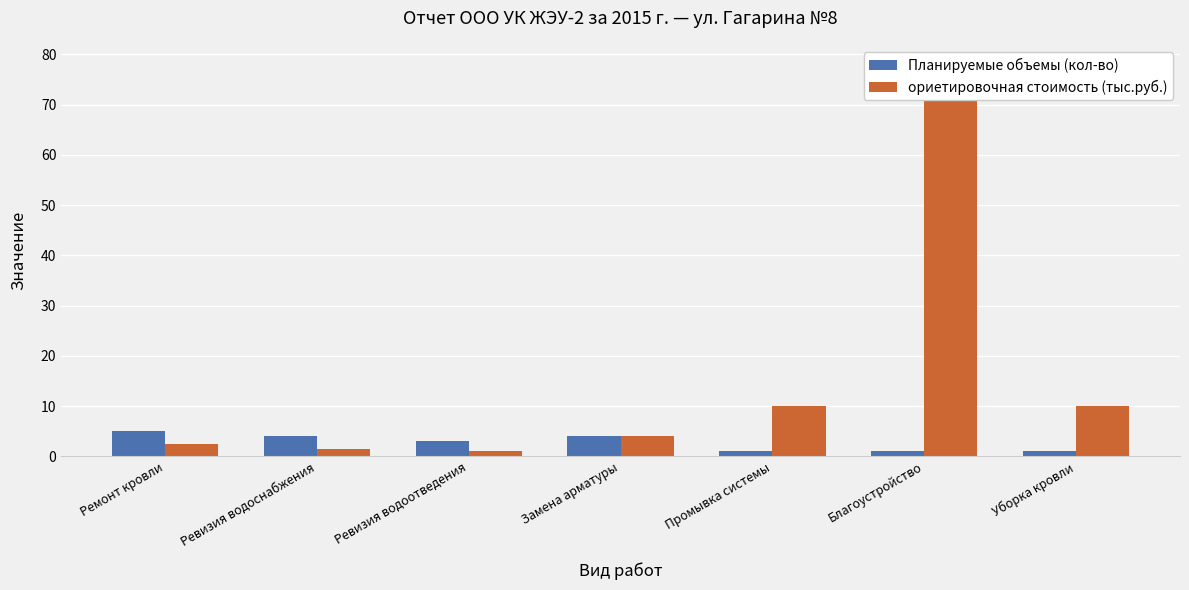

What are all the series names shown in the legend?

Планируемые объемы (кол-во), ориетировочная стоимость (тыс.руб.)